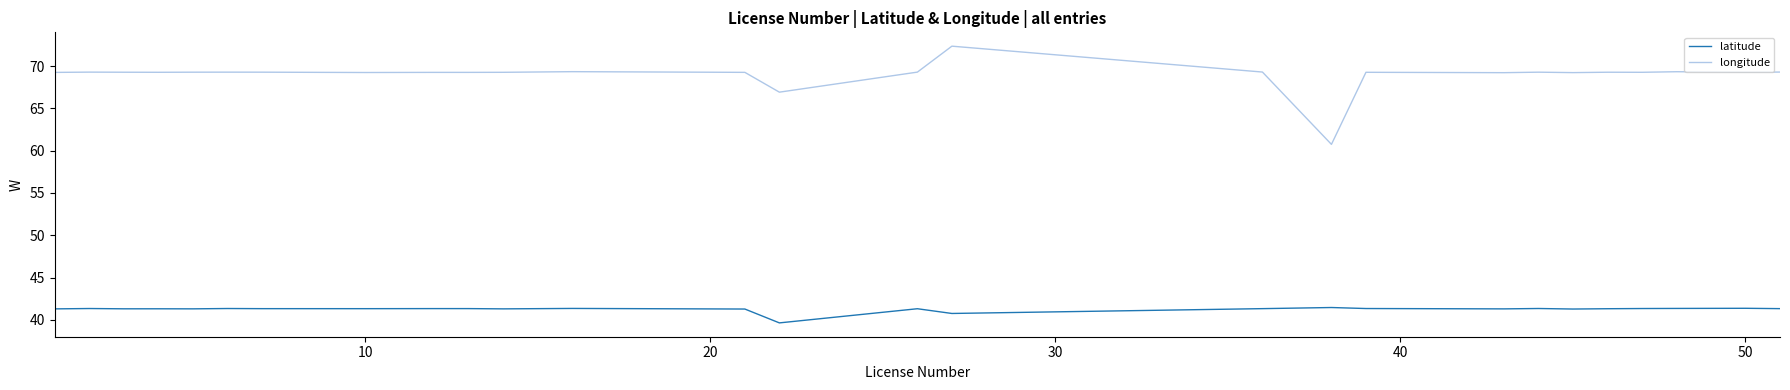

What are all the series names shown in the legend?

latitude, longitude